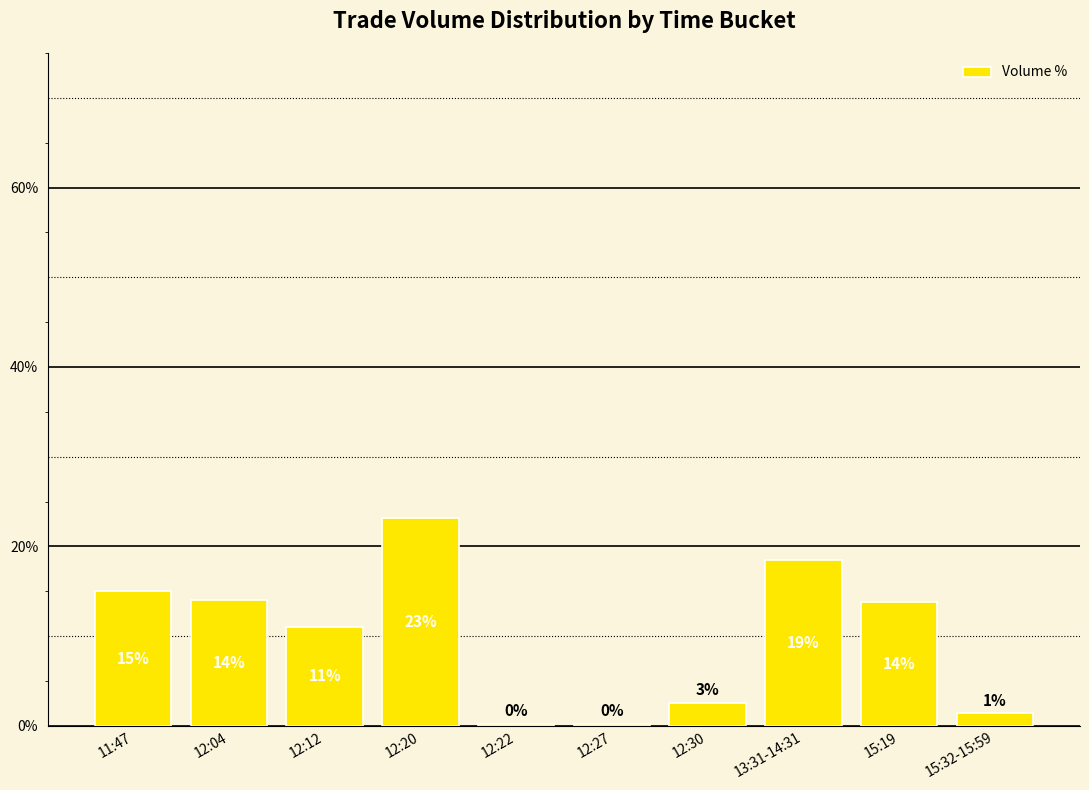

What is the label of the 10th bar from the left?

15:32-15:59